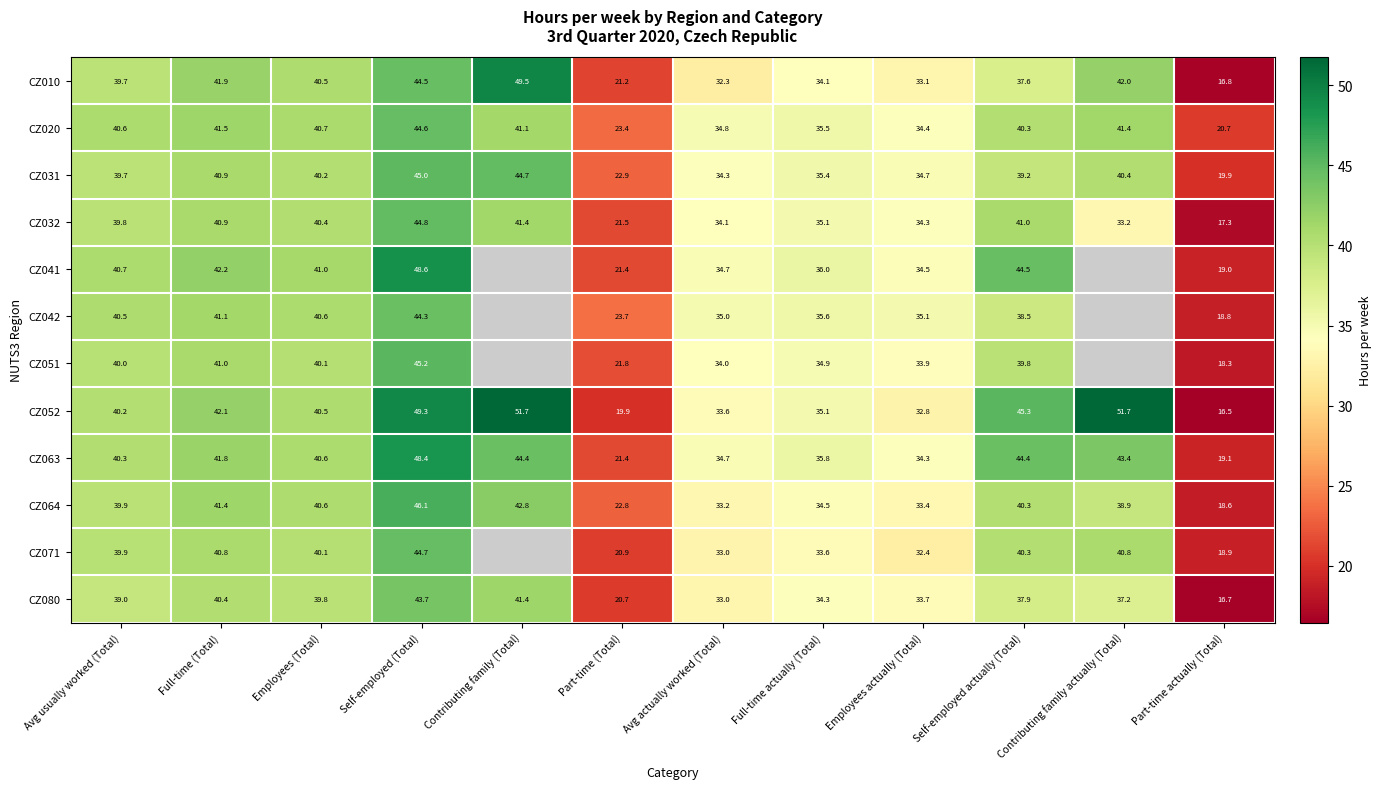

True or false: CZ064 has a value of 19.2 at Self-employed actually (Total).

False